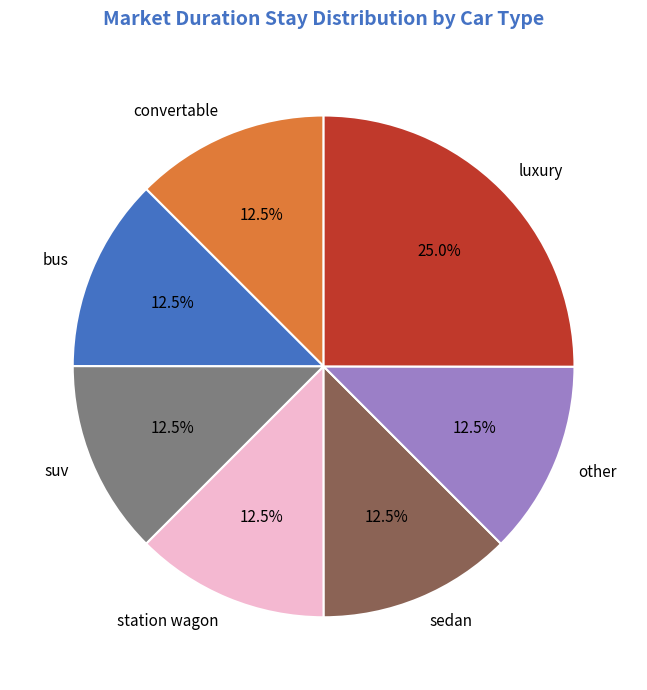

What is the ratio of the value at convertable to the value at bus?

1.0